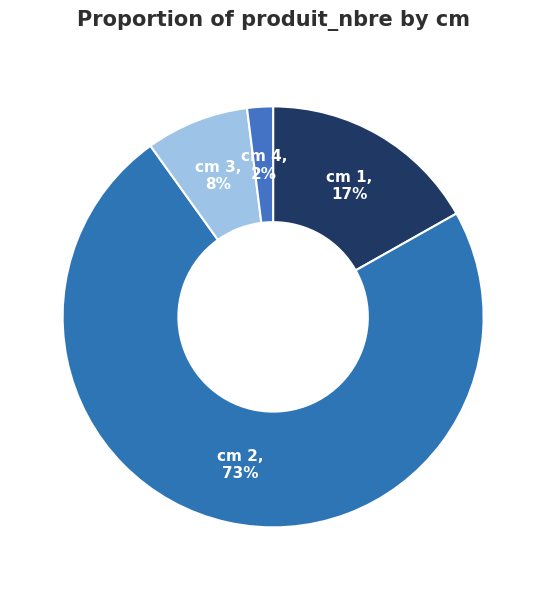

How many segments does this pie chart have?

4